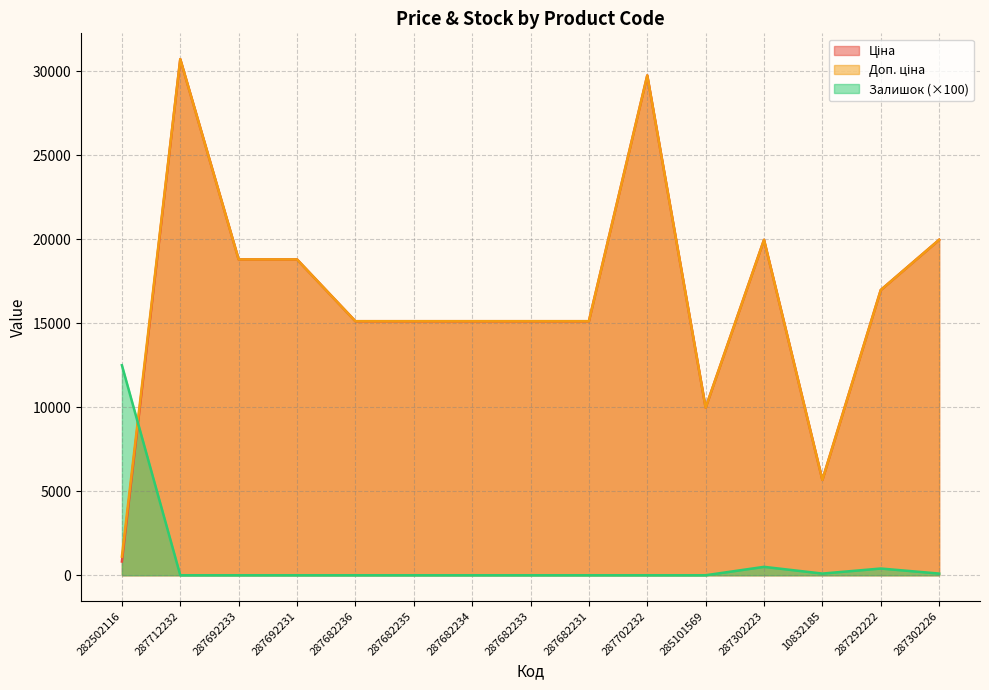

Does the chart have visible grid lines?

Yes